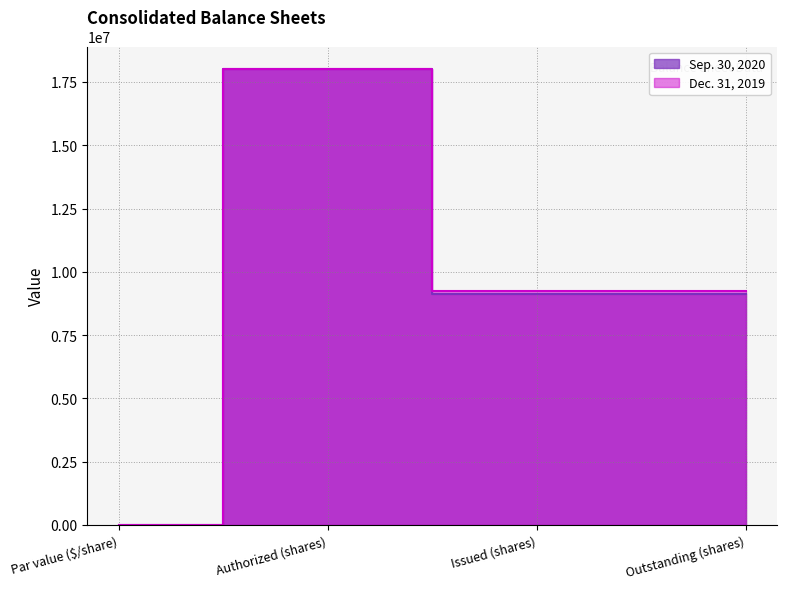

True or false: Dec. 31, 2019 and Sep. 30, 2020 cross at least once.

False